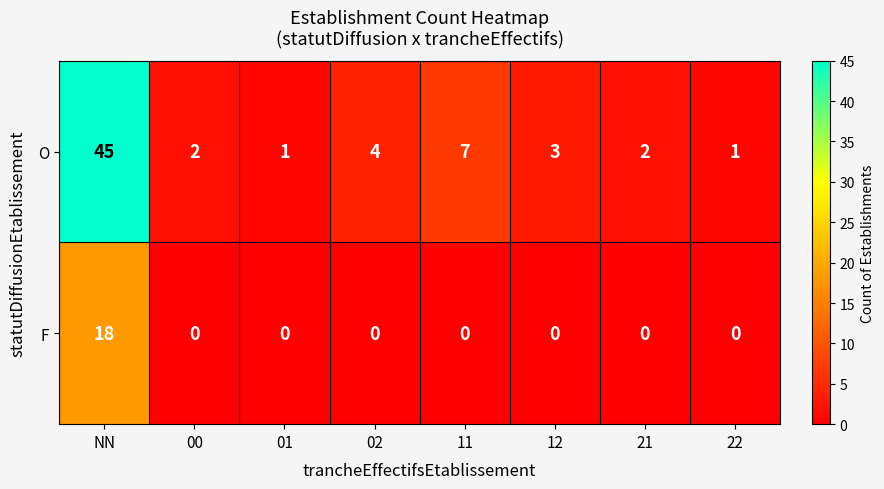

Reading left to right, transcribe all the data shown in this chart.

O: NN=45	00=2	01=1	02=4	11=7	12=3	21=2	22=1
F: NN=18	00=0	01=0	02=0	11=0	12=0	21=0	22=0